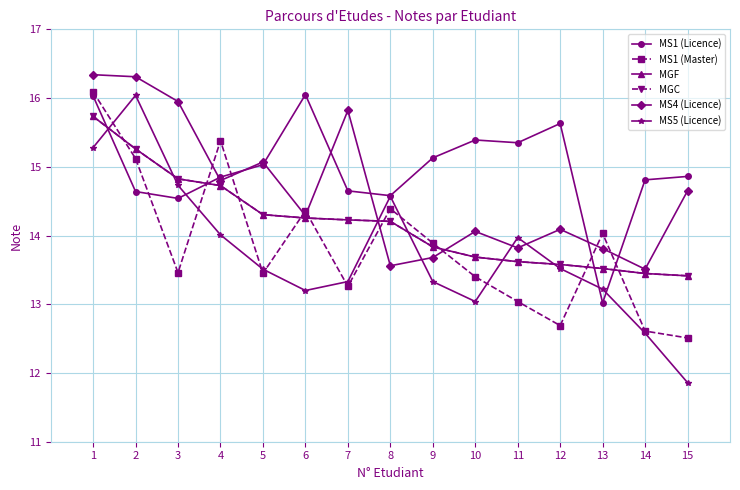

How many times do MS1 (Licence) and MS1 (Master) cross each other?

5